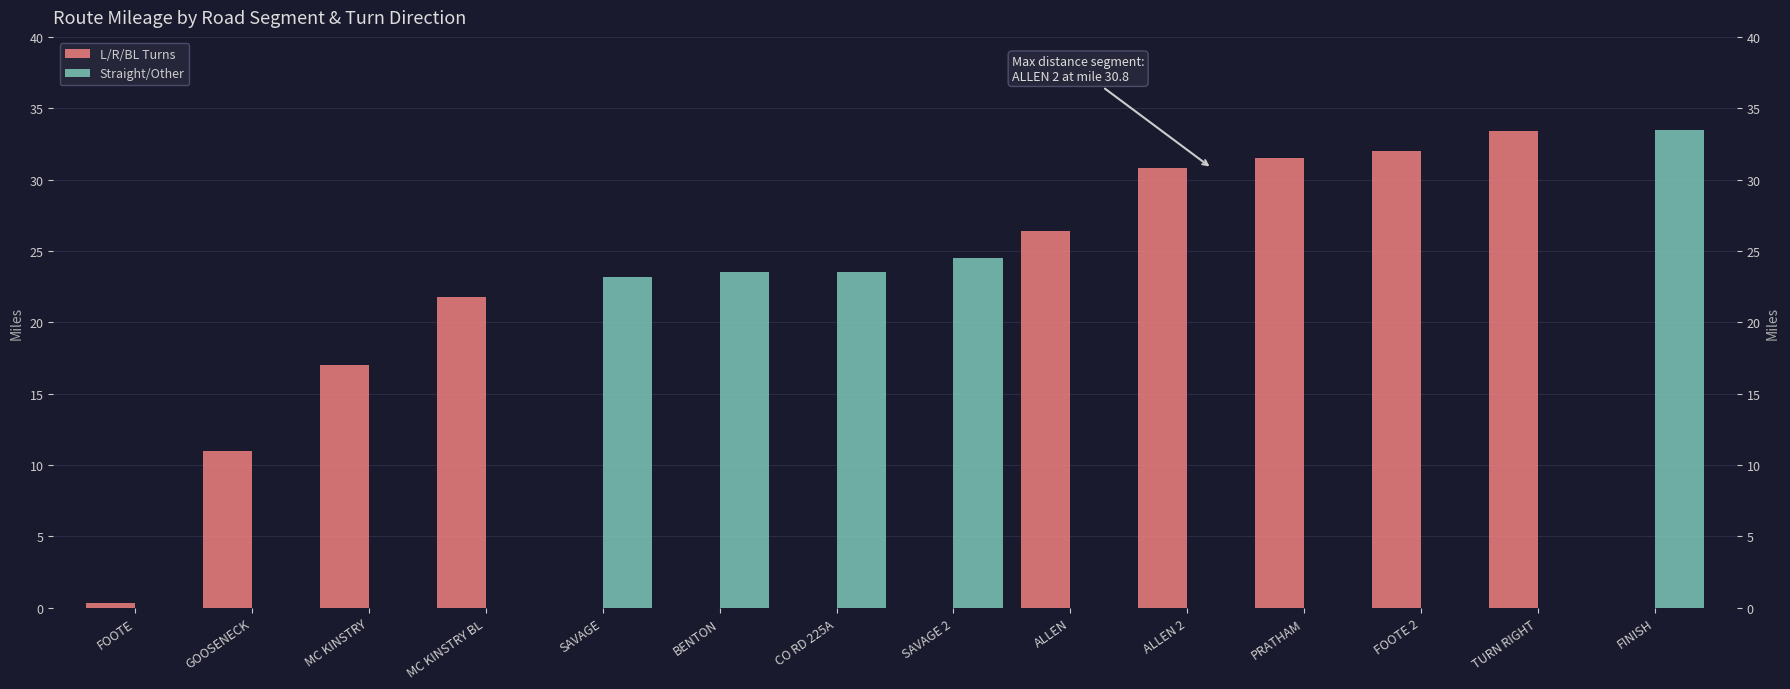

At GOOSENECK, list the series in order from smallest to largest.

Straight/Other, L/R/BL Turns